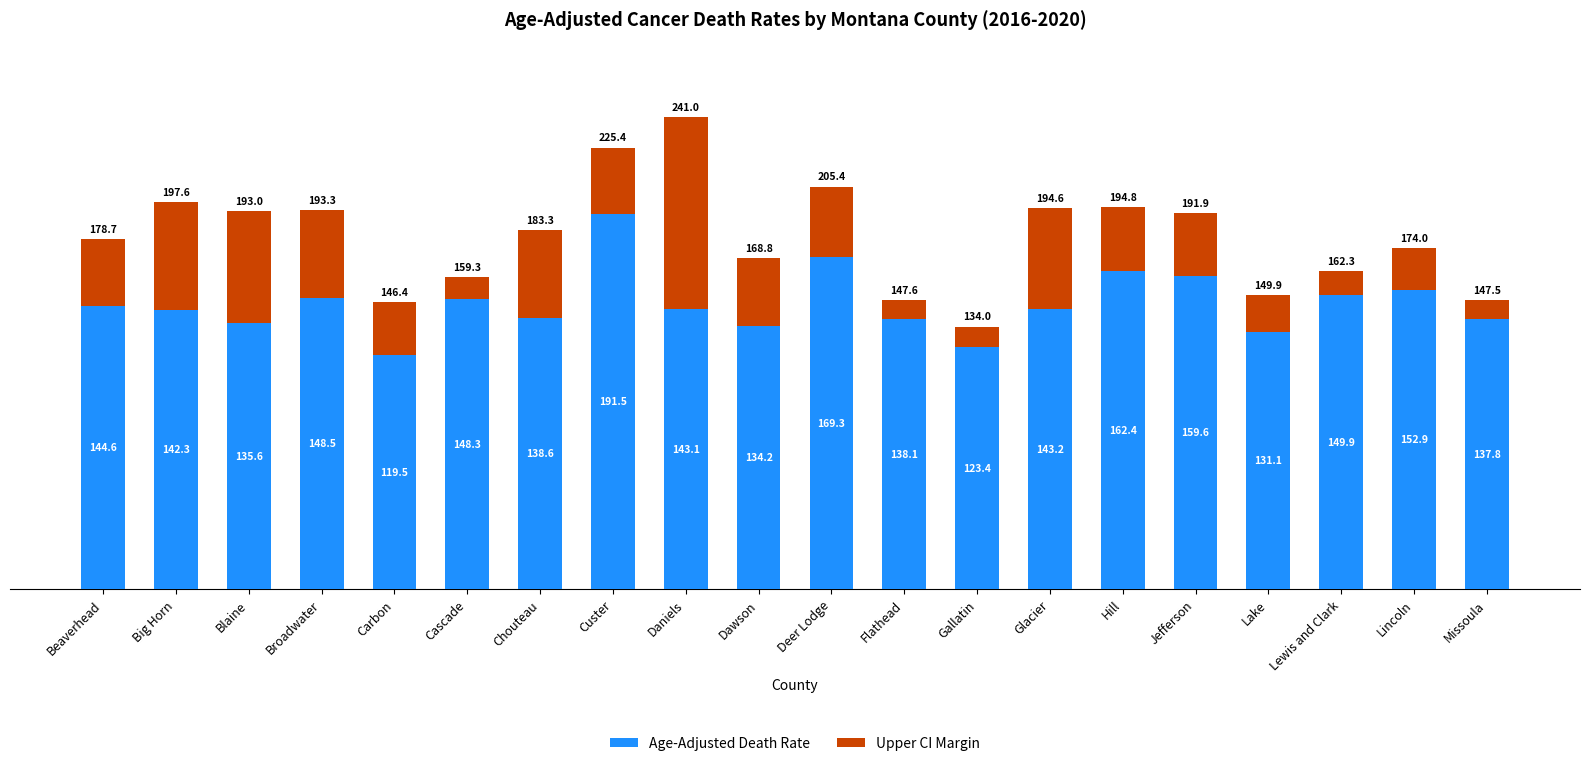

The value of Age-Adjusted Death Rate at Beaverhead is 100.4. True or false?

False